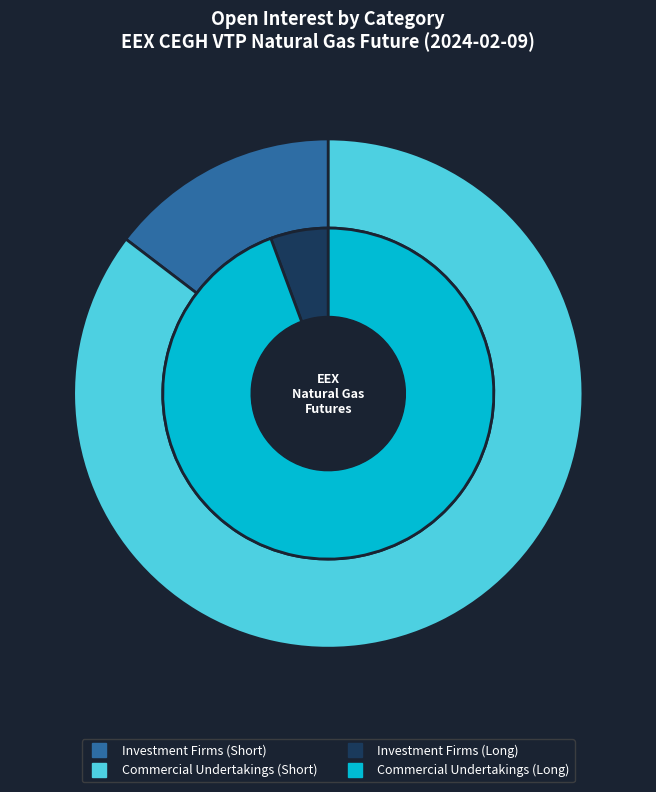

To the nearest percent, what percentage of the pie is Investment Firms or credit institutions?

6%